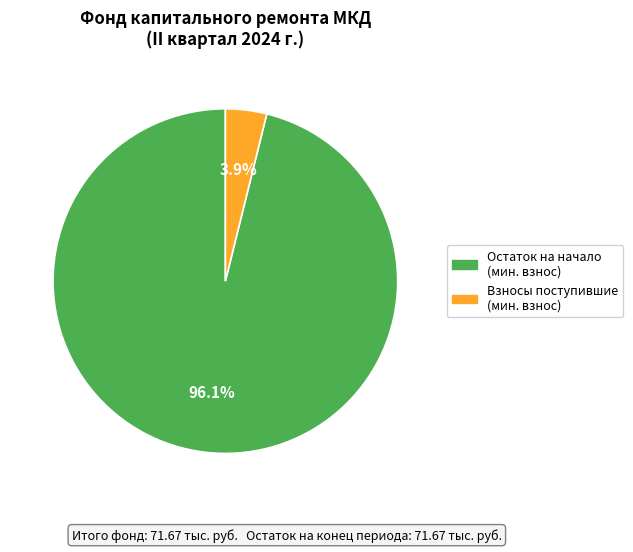

Does any single category account for the majority?

Yes